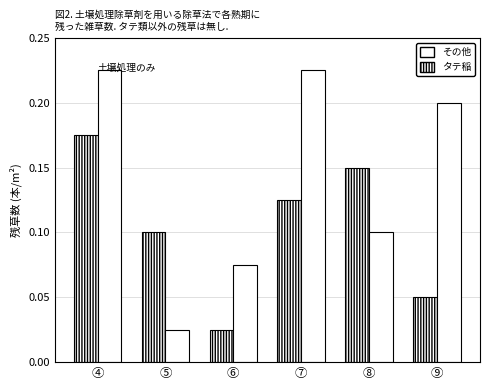

At which category does the chart reach its peak across all series?

④